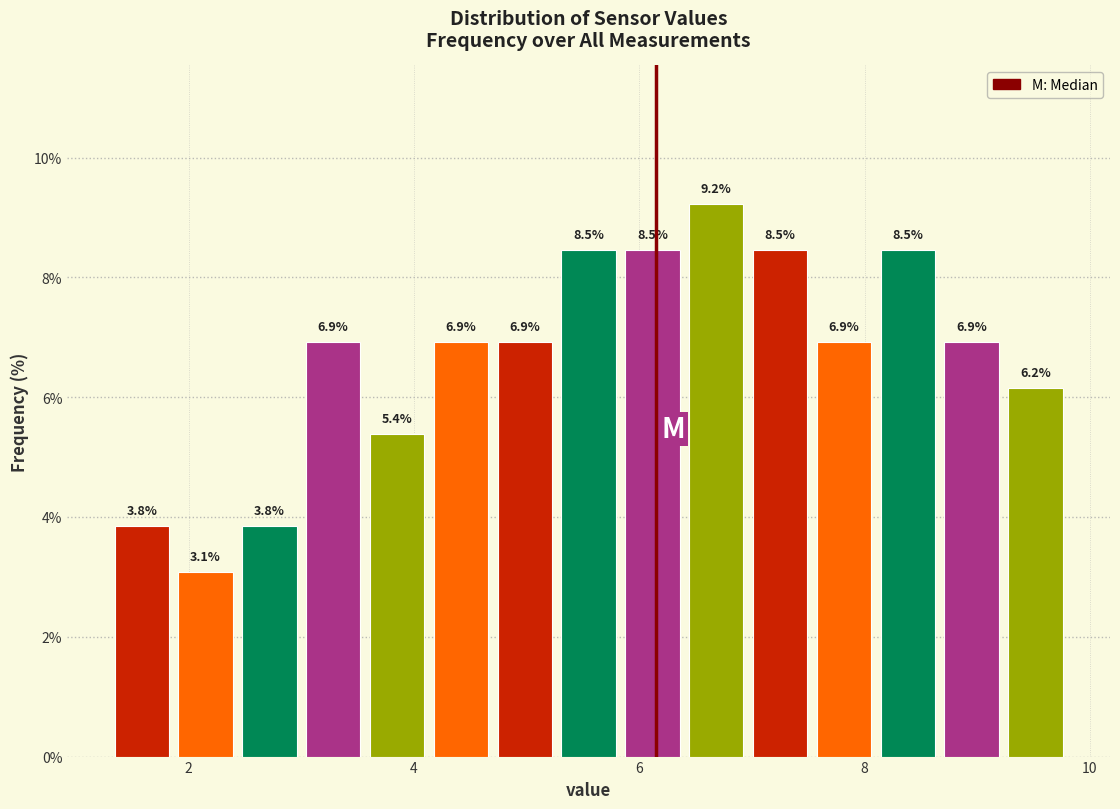

Around what value on the x-axis is the tallest bar? Give the approximate position of its centre, as read against the axis.

6.6